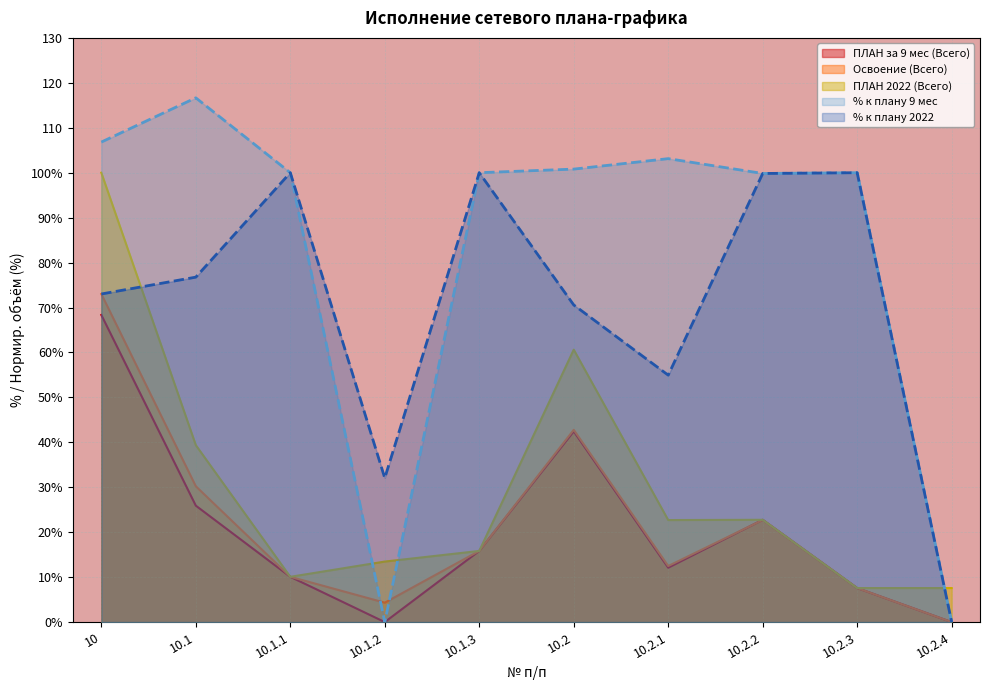

Reading left to right, transcribe all the data shown in this chart.

ПЛАН за 9 мес (Всего): 10=68.3	10.1=25.9	10.1.1=10.1	10.1.2=0.0	10.1.3=15.8	10.2=42.4	10.2.1=12.1	10.2.2=22.8	10.2.3=7.6	10.2.4=0.0
Освоение (Всего): 10=73.0	10.1=30.2	10.1.1=10.1	10.1.2=4.3	10.1.3=15.8	10.2=42.8	10.2.1=12.5	10.2.2=22.7	10.2.3=7.6	10.2.4=0.0
ПЛАН 2022 (Всего): 10=100.0	10.1=39.4	10.1.1=10.1	10.1.2=13.5	10.1.3=15.8	10.2=60.6	10.2.1=22.7	10.2.2=22.8	10.2.3=7.6	10.2.4=7.6
% к плану 9 мес: 10=106.8	10.1=116.7	10.1.1=100.0	10.1.2=0.0	10.1.3=100.0	10.2=100.8	10.2.1=103.1	10.2.2=99.8	10.2.3=100.0	10.2.4=0.0
% к плану 2022: 10=73.0	10.1=76.8	10.1.1=100.0	10.1.2=32.1	10.1.3=100.0	10.2=70.6	10.2.1=55.0	10.2.2=99.8	10.2.3=100.0	10.2.4=0.0